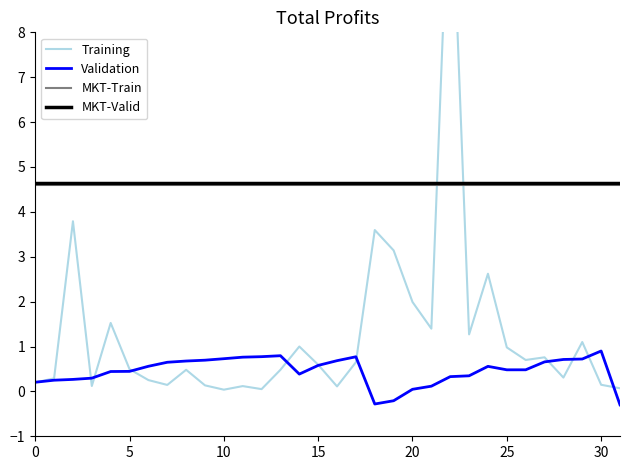

The value of Validation at 30 is 0.9. True or false?

True